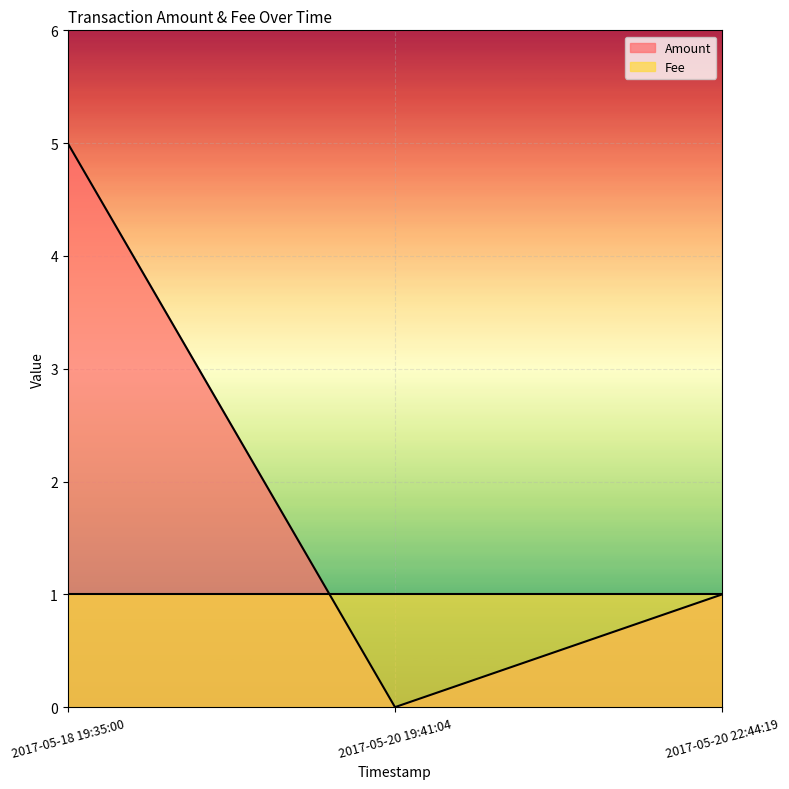

True or false: the data shows 1 at 2017-05-18 19:35:00.

False